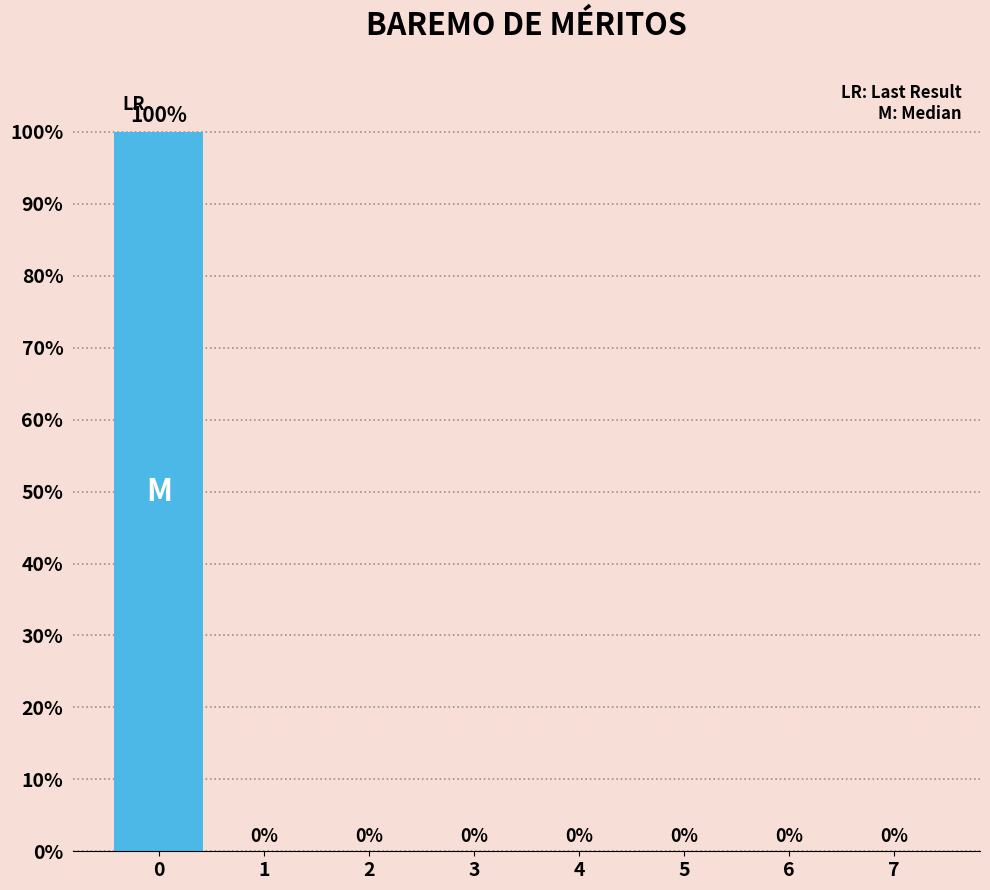

Reading left to right, what are all the values shown in this chart?

0=100	1=0	2=0	3=0	4=0	5=0	6=0	7=0